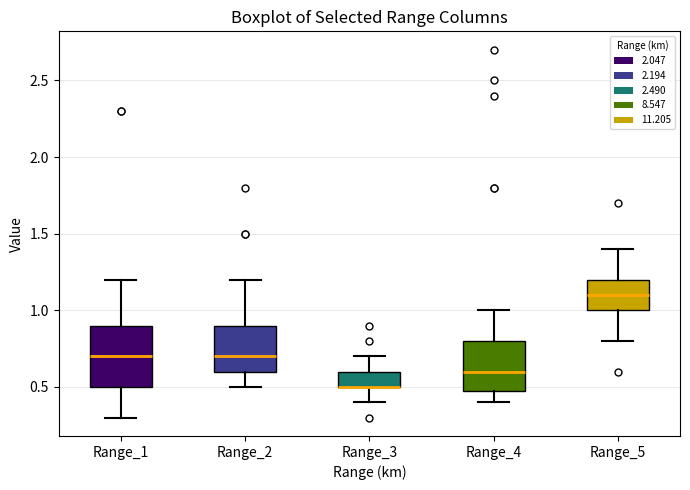

Reading left to right, read every box against the y-axis: the position of its median line, the range the box covers, and the ends of its whiskers. The values are not printed on the chart, so give them approximately, as read against the axis.

Range_1: median 0.7, box 0.5 to 0.9, whiskers 0.3 to 1.2
Range_2: median 0.7, box 0.6 to 0.9, whiskers 0.5 to 1.2
Range_3: median 0.5 (drawn on the box's lower edge), box 0.5 to 0.6, whiskers 0.4 to 0.7
Range_4: median 0.6, box 0.5 to 0.8, whiskers 0.4 to 1.0
Range_5: median 1.1, box 1.0 to 1.2, whiskers 0.8 to 1.4